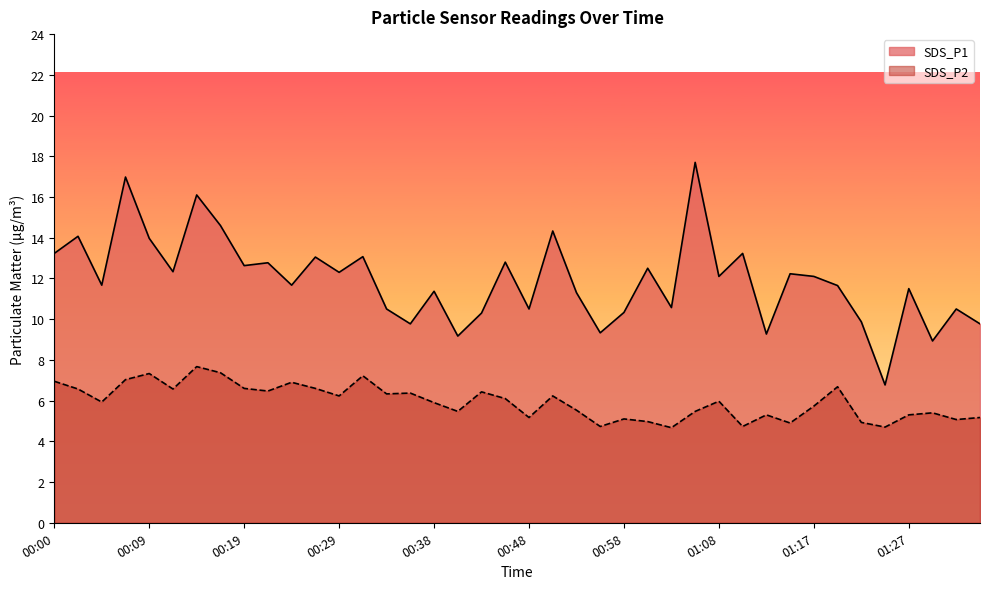

What is the sum of the SDS_P2 values at 00:21 and 00:00?

13.4